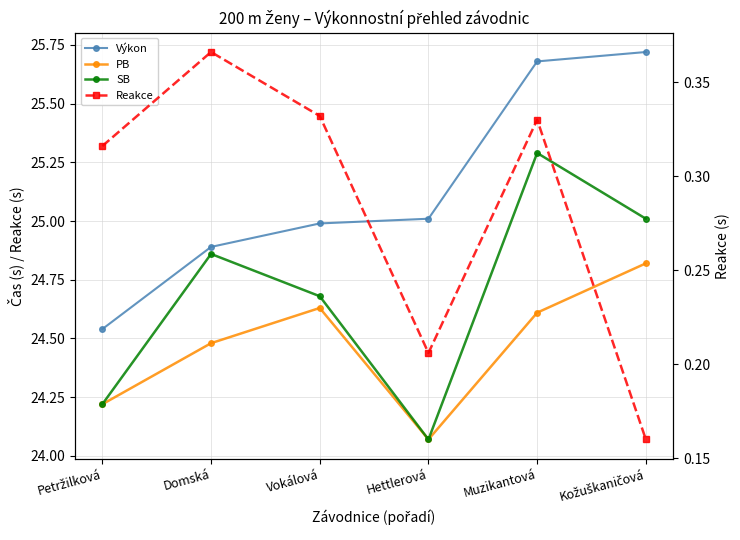

What is the label of the 6th point from the right?

Petržilková